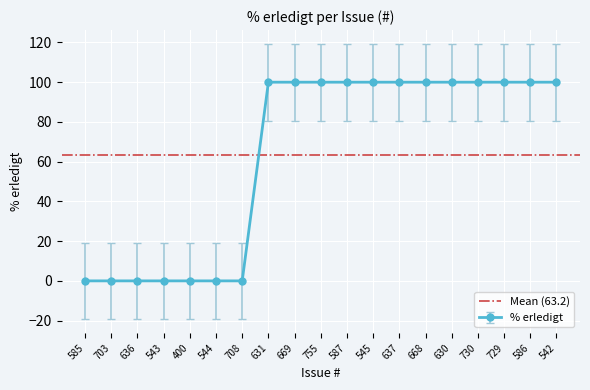

The % erledigt series shows 34 at 755. True or false?

False